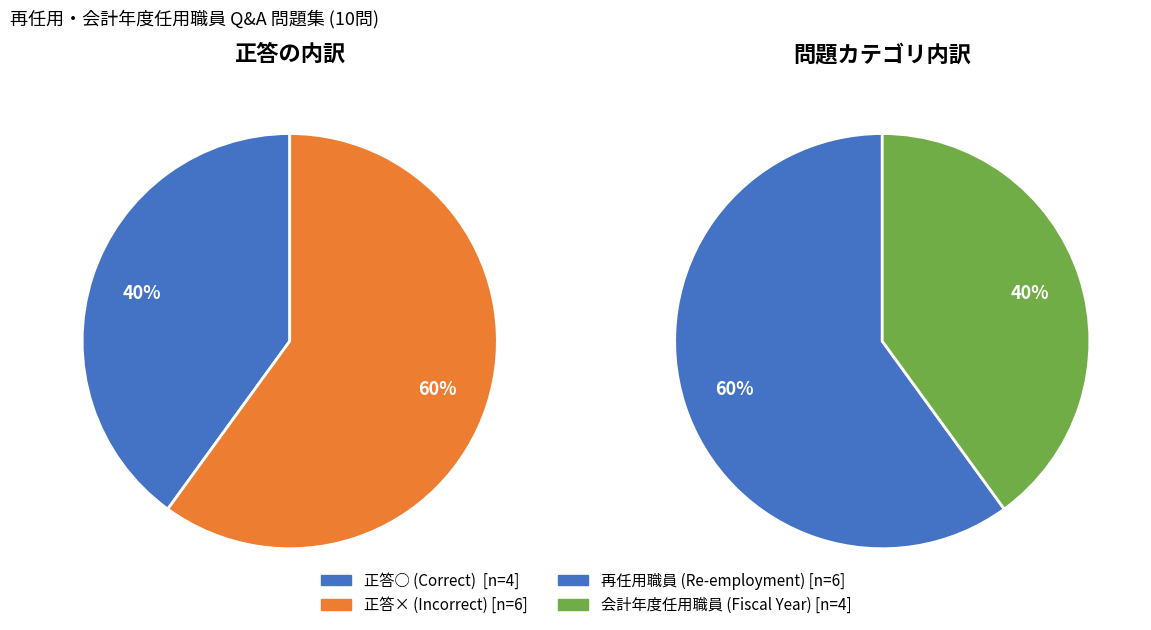

To the nearest percent, what is the average slice percentage?

50%